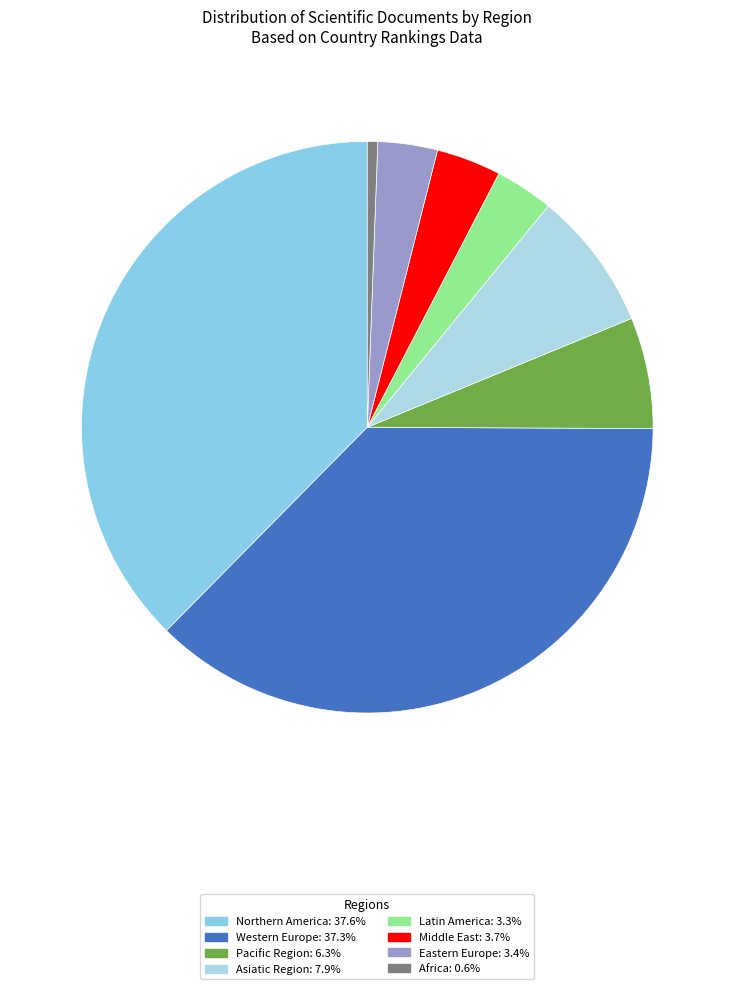

Is the sum of Middle East and Eastern Europe greater than half?

No